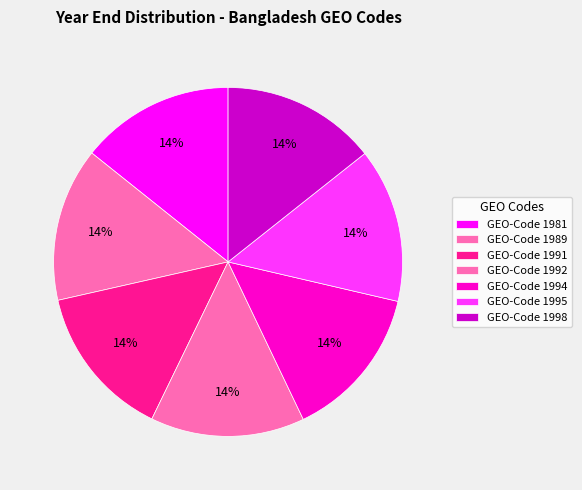

To the nearest percent, what percentage of the pie is GEO-Code 1998?

14%